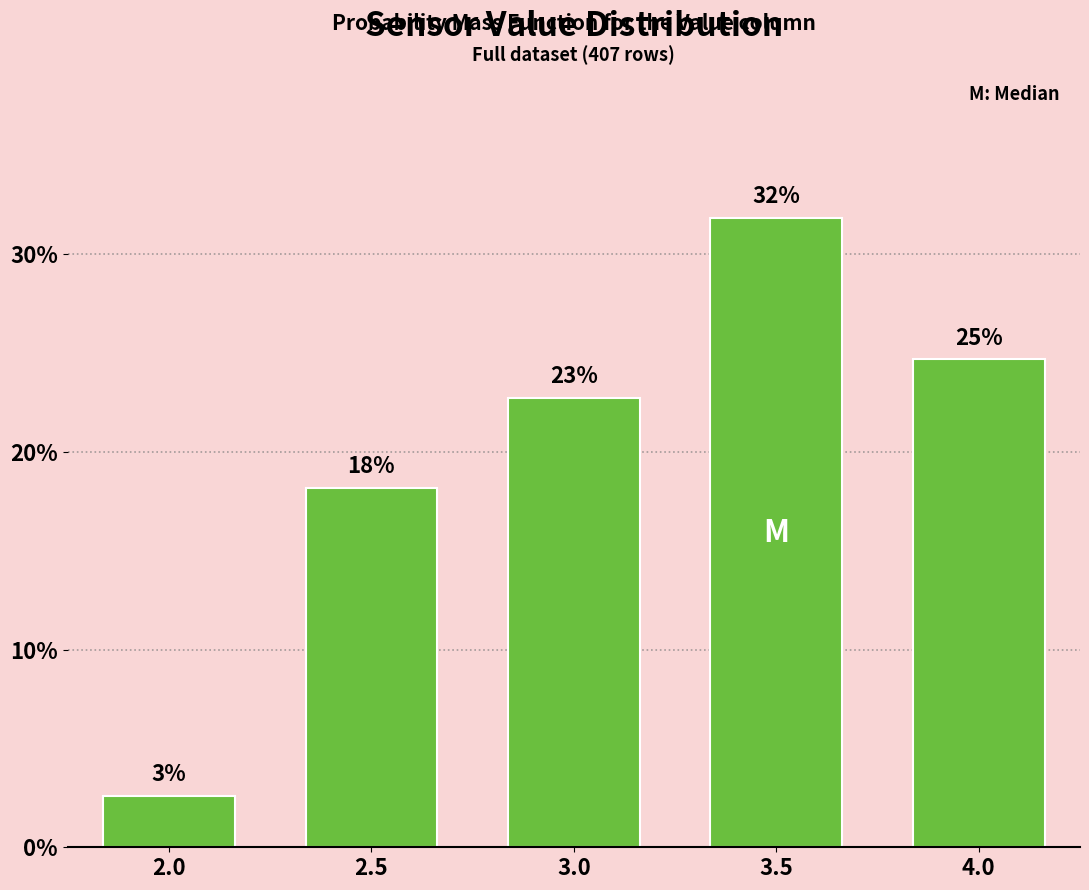

Are the bars horizontal?

No